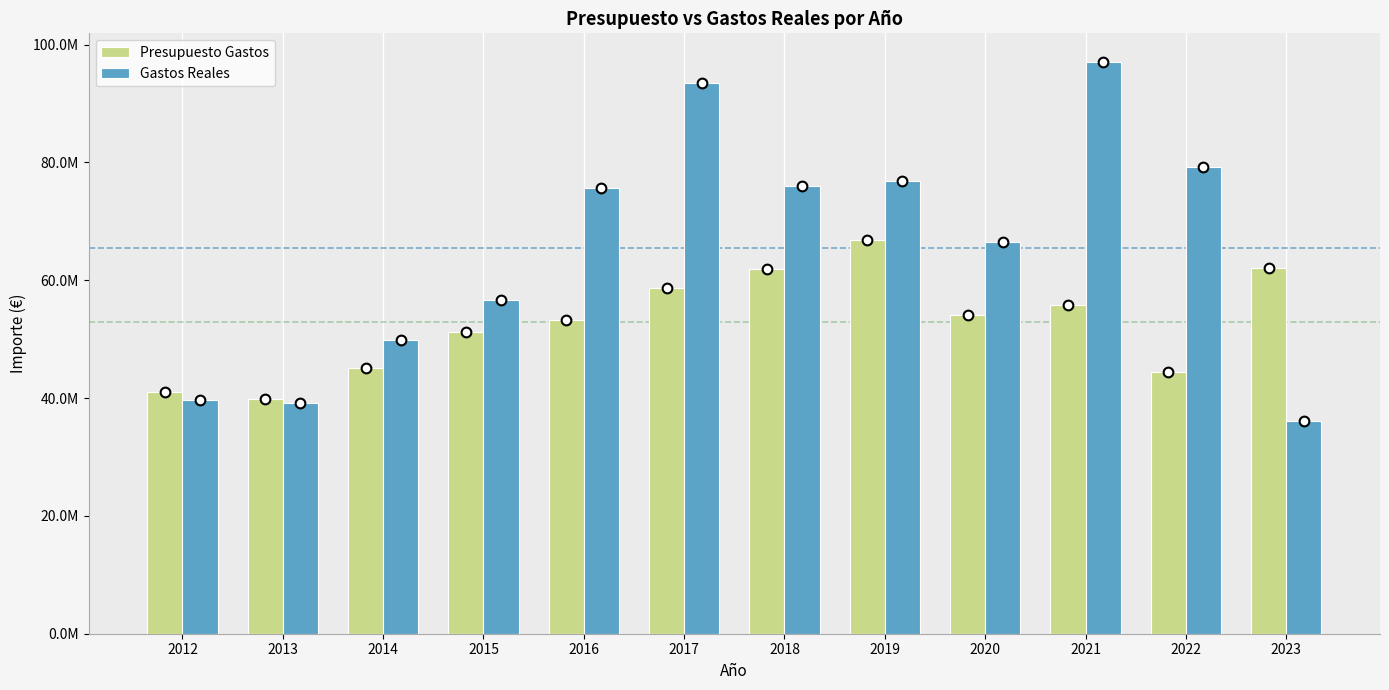

Are the bars grouped side by side (vs. stacked)?

Yes